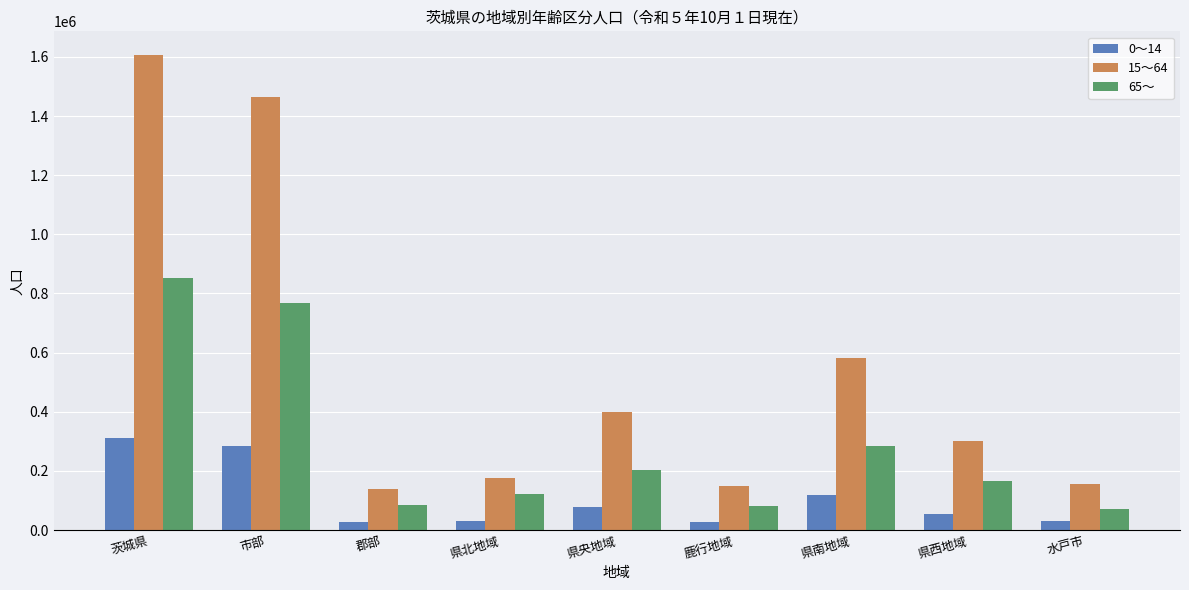

What is the label of the 7th bar from the right?

郡部